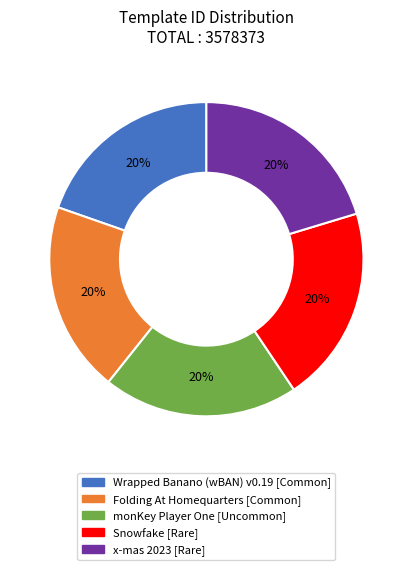

True or false: x-mas 2023 accounts for 20% of the total.

True